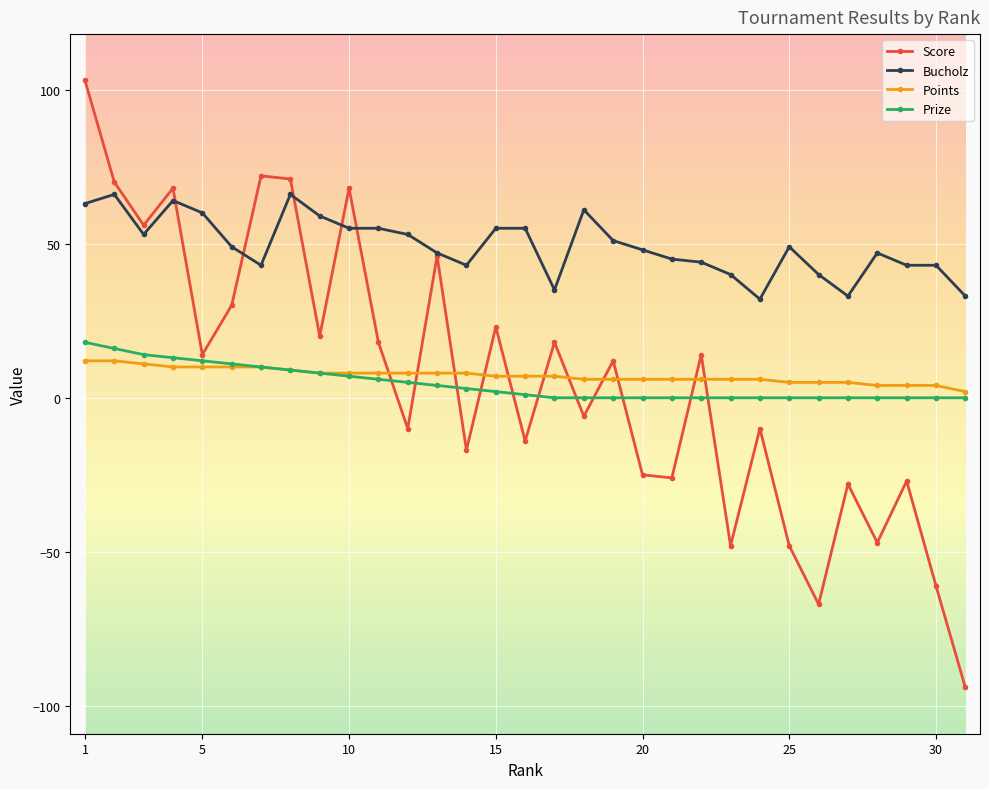

True or false: Points and Bucholz intersect in this chart.

False